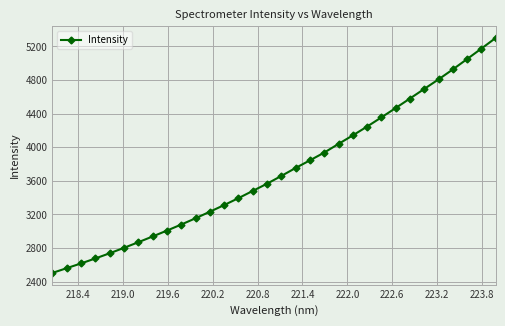

What is the average value?

3715.9